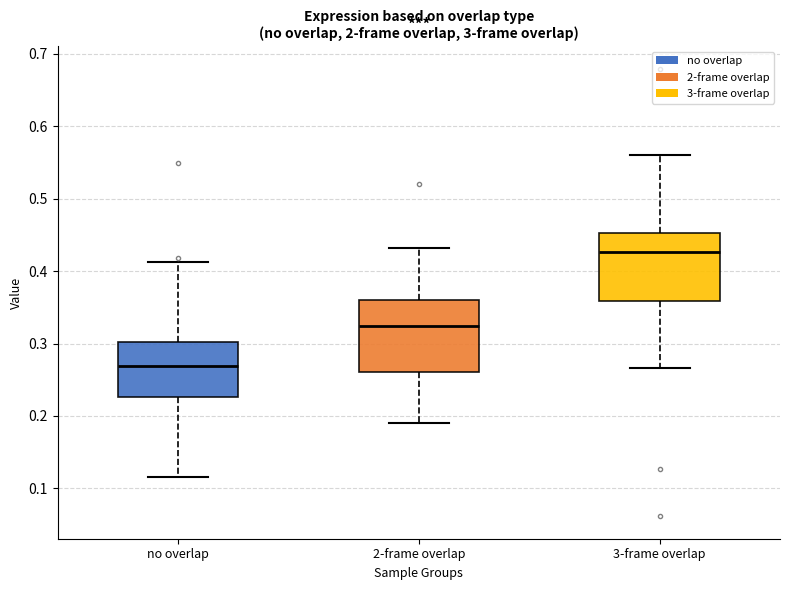

Reading left to right, read every box against the y-axis: the position of its median line, the range the box covers, and the ends of its whiskers. The values are not printed on the chart, so give them approximately, as read against the axis.

no overlap: median 0.27, box 0.23 to 0.30, whiskers 0.12 to 0.41
2-frame overlap: median 0.32, box 0.26 to 0.36, whiskers 0.19 to 0.43
3-frame overlap: median 0.43, box 0.36 to 0.45, whiskers 0.27 to 0.56